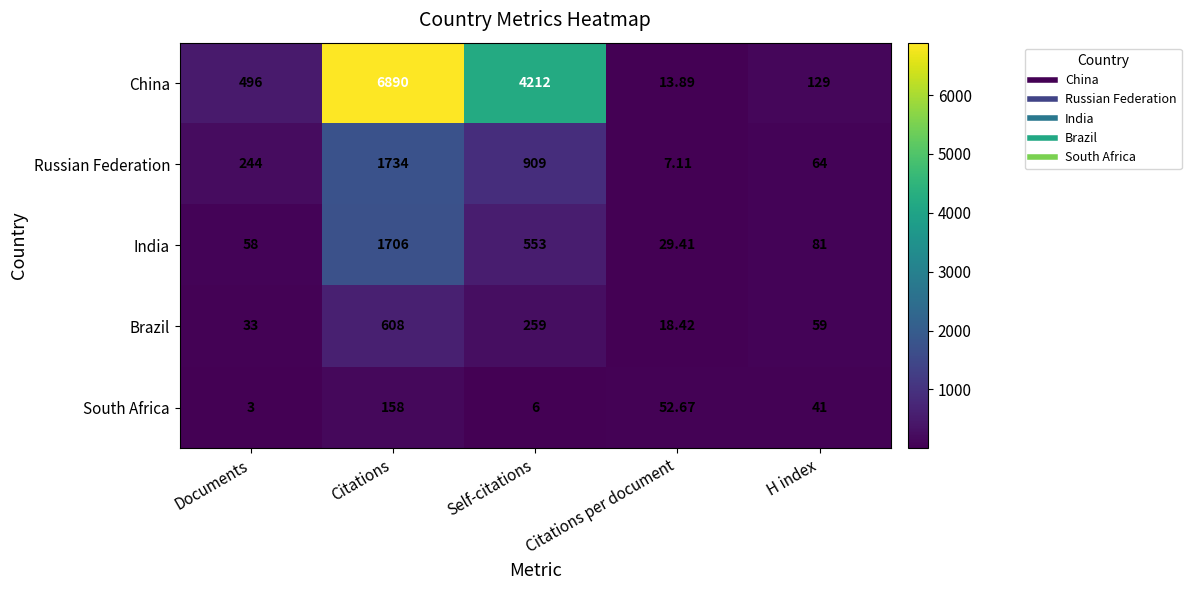

Which label corresponds to the largest value in the chart?

Citations